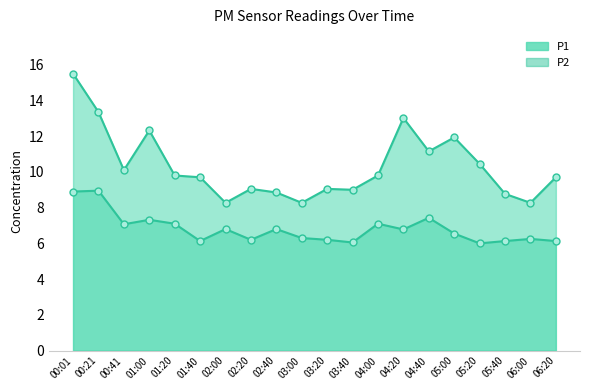

What is the difference between the highest and lowest values at 04:40?

3.7